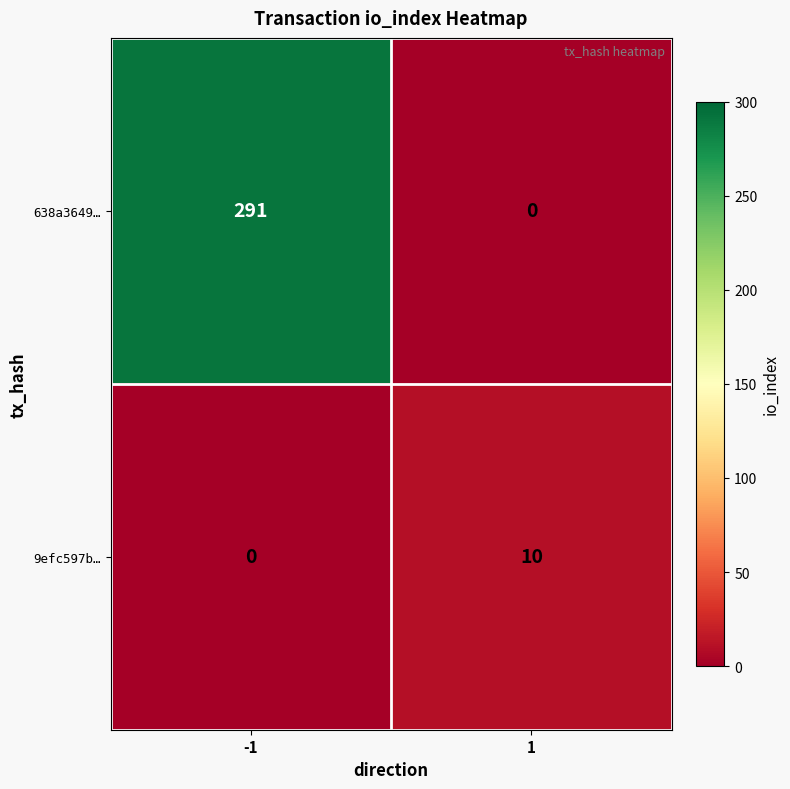

At 1, list the series in order from smallest to largest.

638a3649…, 9efc597b…